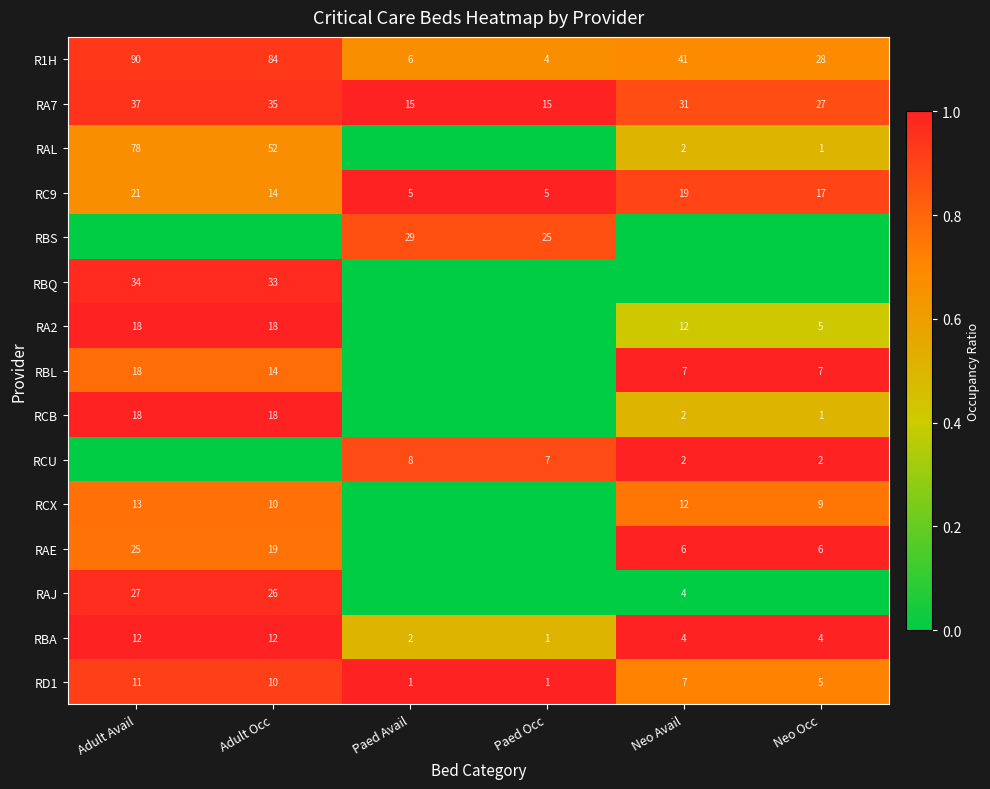

The RD1 series shows 0.3 at Neo Avail. True or false?

False